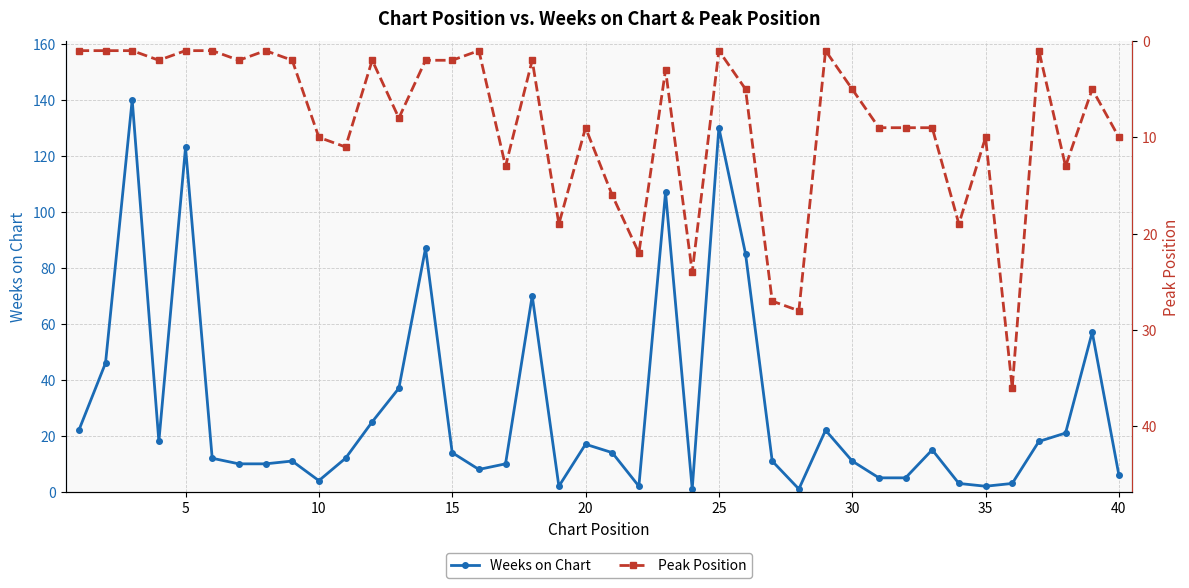

How many times do Weeks on Chart and Peak Position cross each other?

17